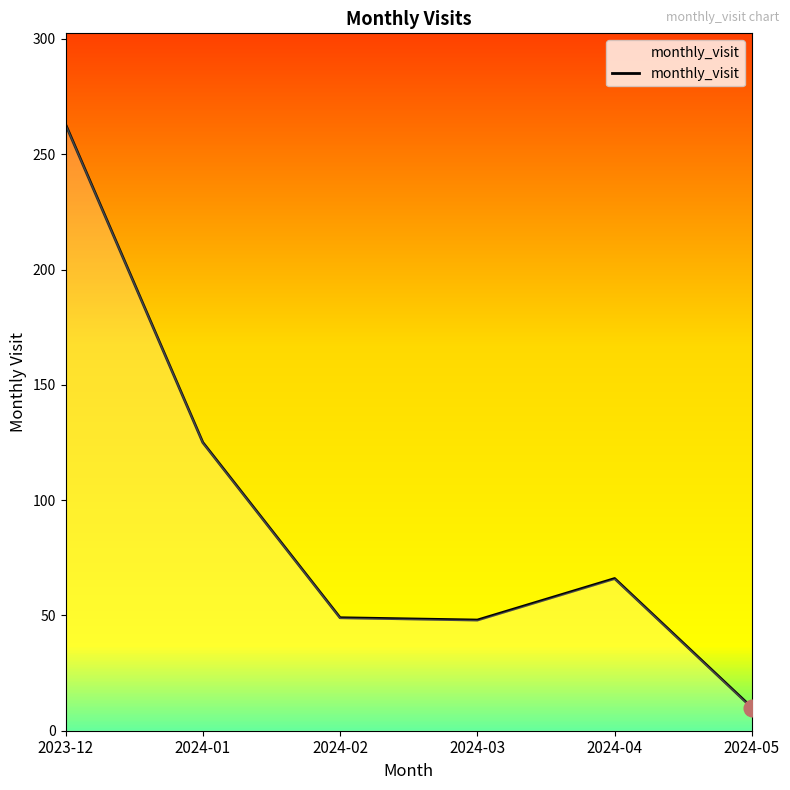

How many interior local valleys (lower than both neighbors) does the data have?

1